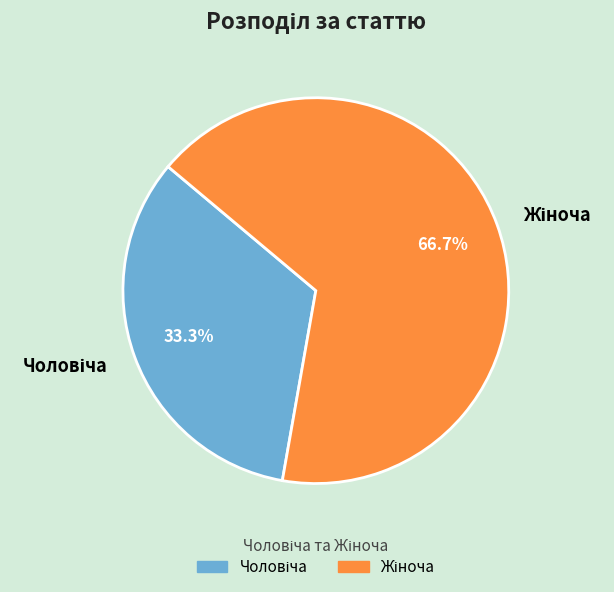

How many slices are in this pie chart?

2